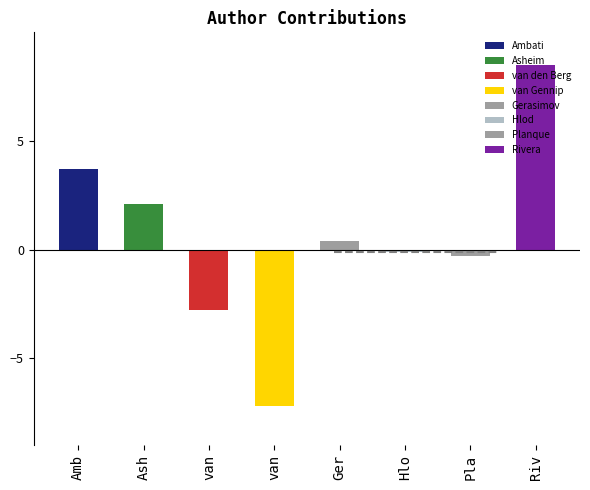

List the labels in order of value, smallest first.

van Gennip, van den Berg, Planque, Hlod, Gerasimov, Asheim, Ambati, Rivera